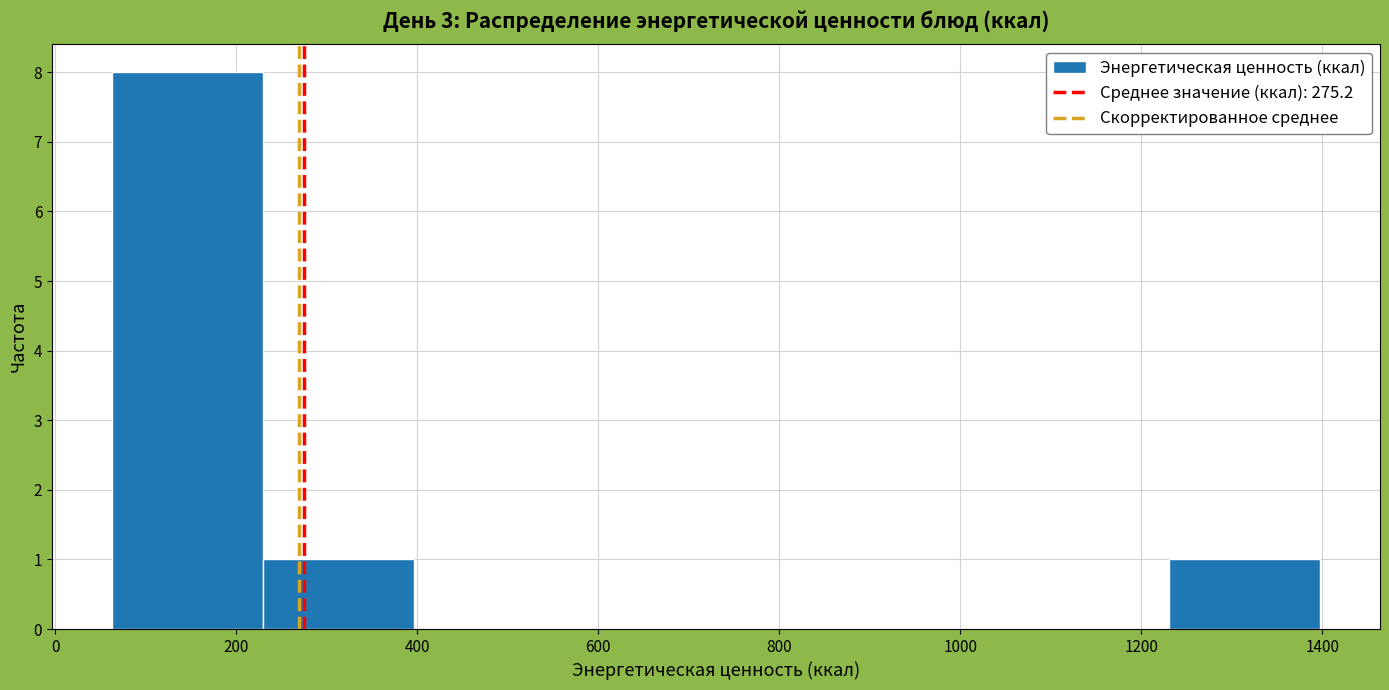

Reading left to right, list every bar in this chart as the range it spans on the x-axis followed by its height. Neither the bar edges nor the heights are printed on the chart, so give them approximately, as read against the axes.

60 to 220: 8
220 to 400: 1
400 to 560: 0
560 to 740: 0
740 to 900: 0
900 to 1060: 0
1060 to 1240: 0
1240 to 1400: 1